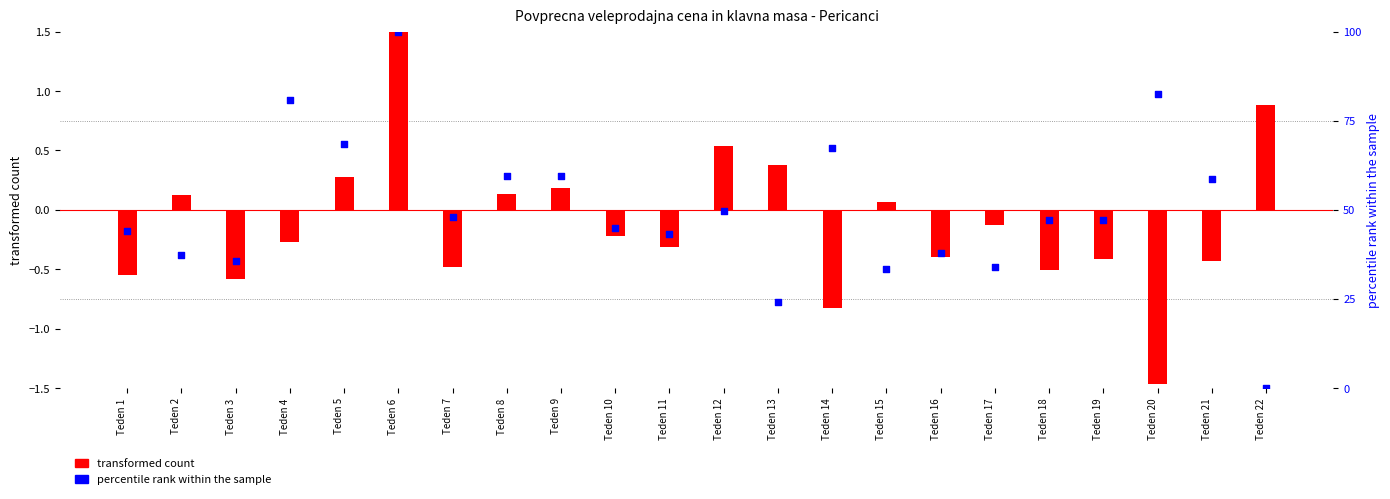

At which category is the sum across all series the highest?

Teden 6